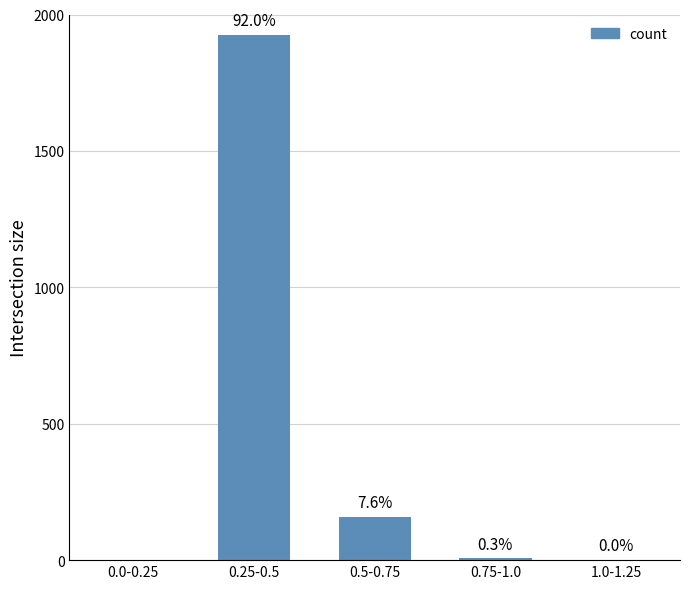

Are the bars horizontal?

No